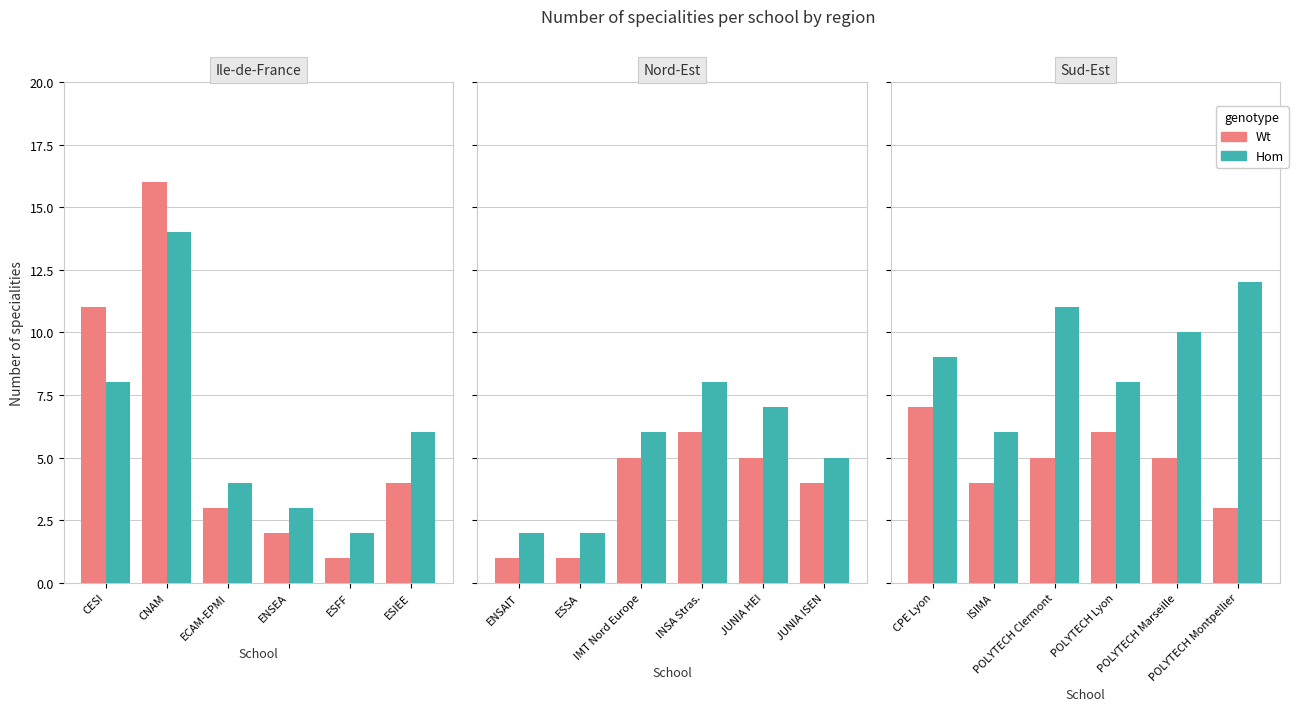

Does the chart contain stacked bars?

No